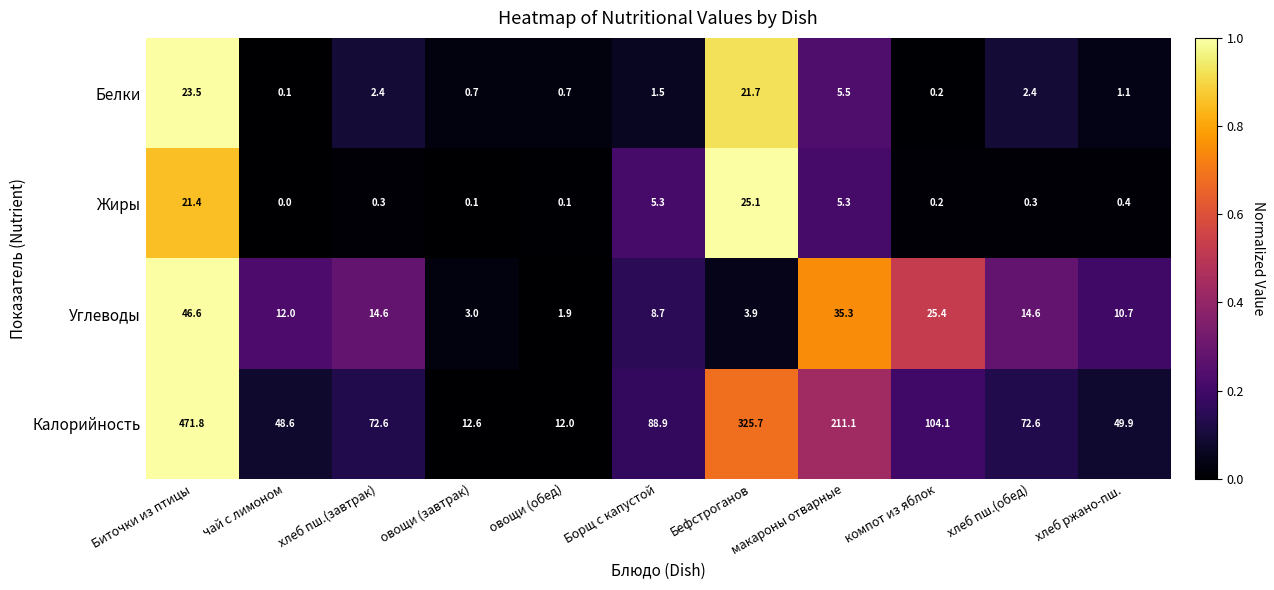

What is the sum of all Углеводы values?

176.7